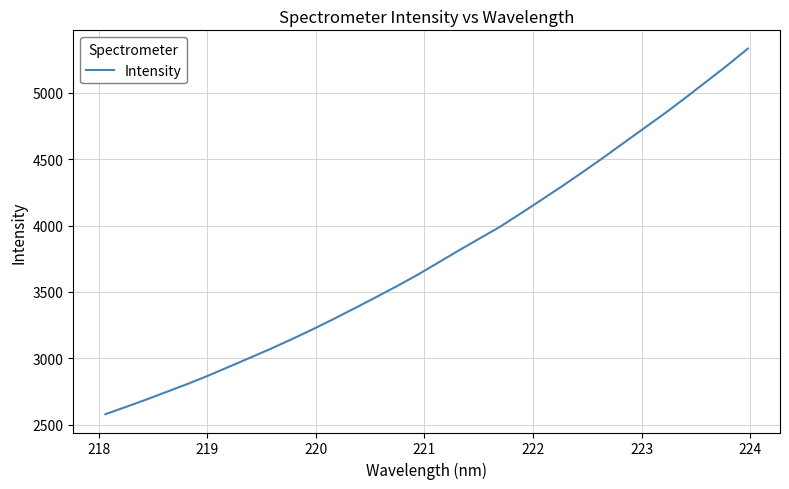

What is the difference between the maximum and minimum values?

2753.5